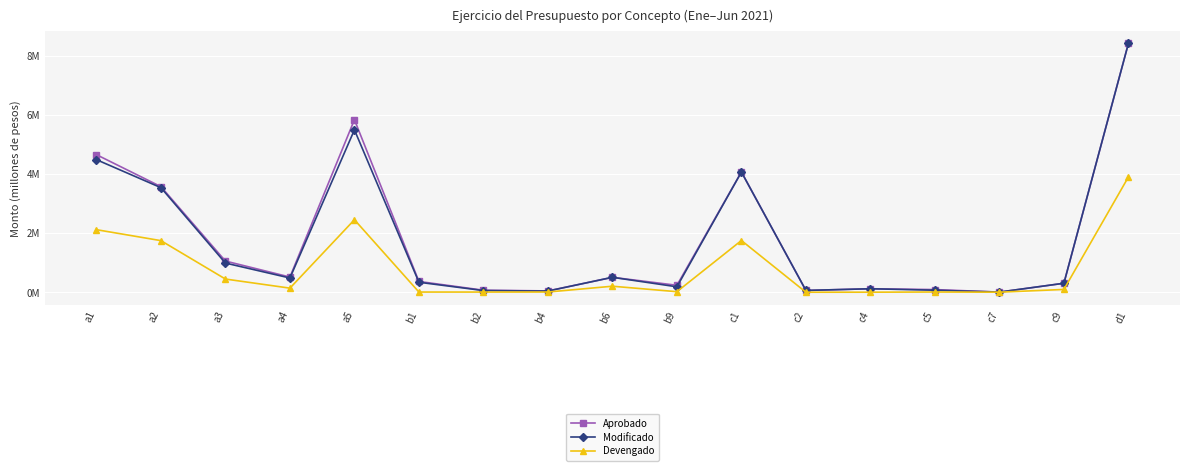

What are all the series names shown in the legend?

Aprobado, Modificado, Devengado